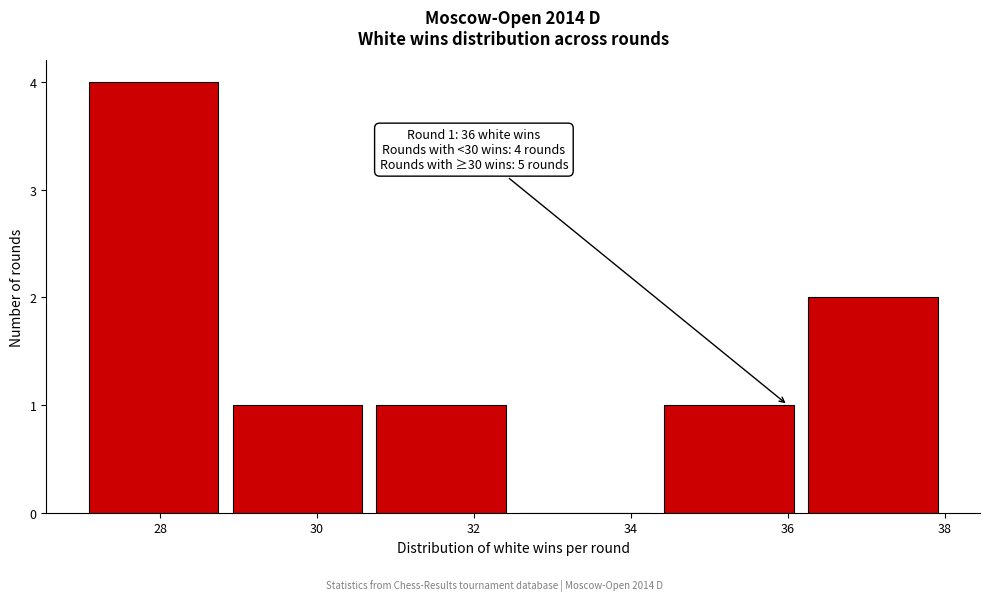

Over which range of the x-axis is the bar tallest?

27.0 to 28.8